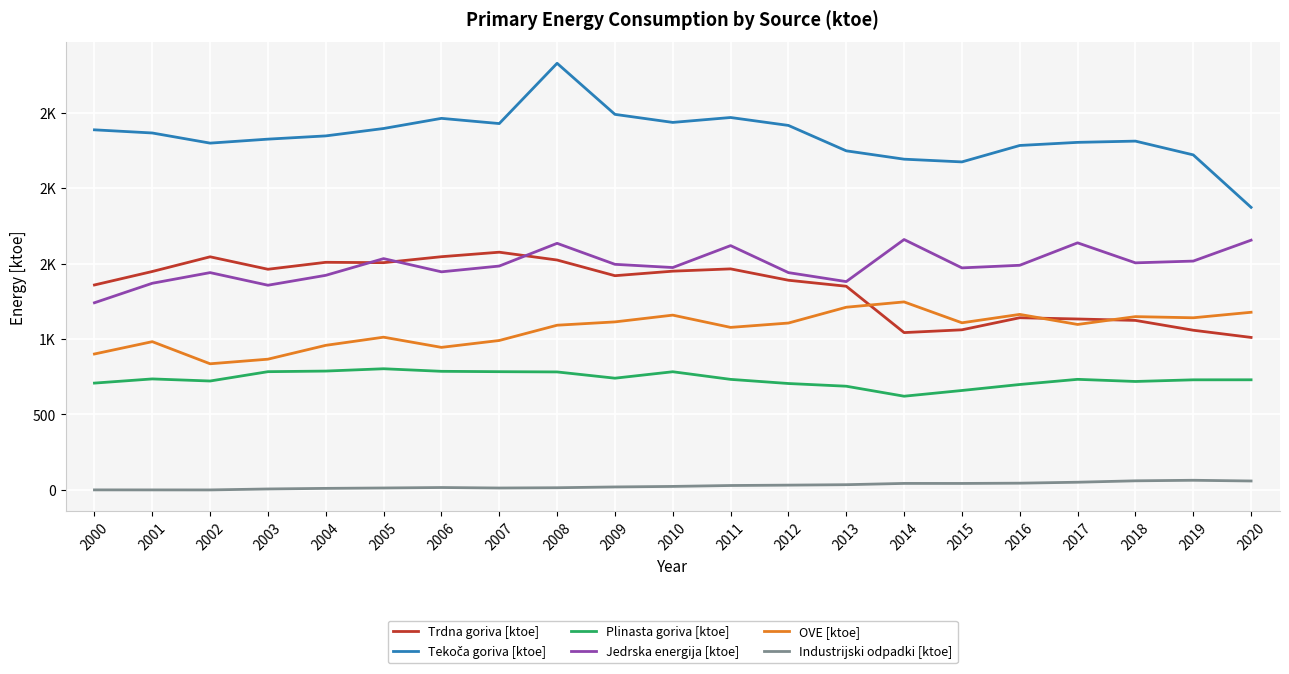

In Jedrska energija [ktoe], how many points are higher than both neighbors (excluding endpoints)?

6